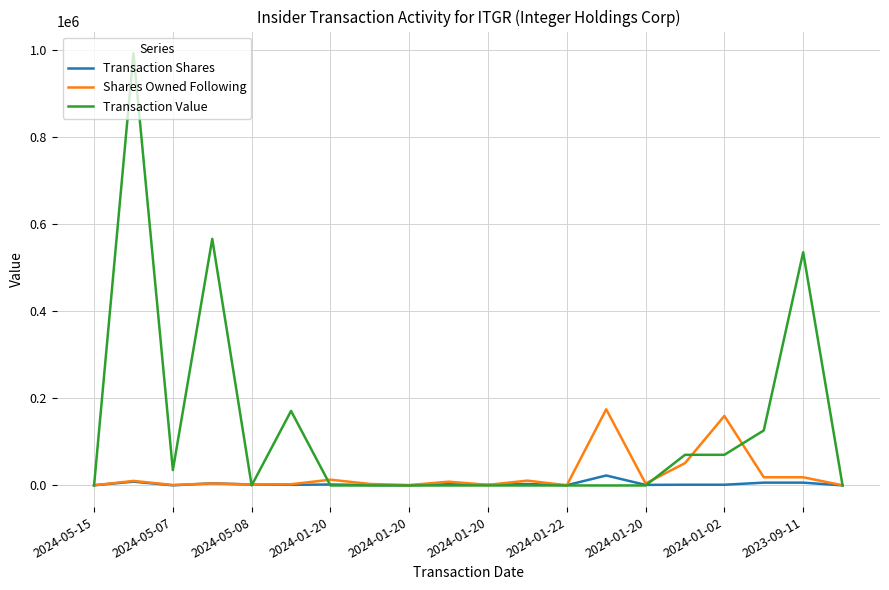

Rank the series by their maximum value, from highest to lowest.

Transaction Value, Shares Owned Following, Transaction Shares